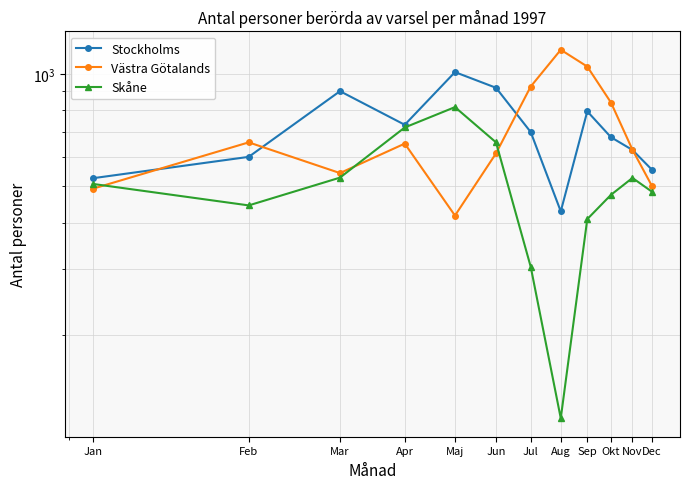

Where is the first local maximum for Stockholms?

Mar